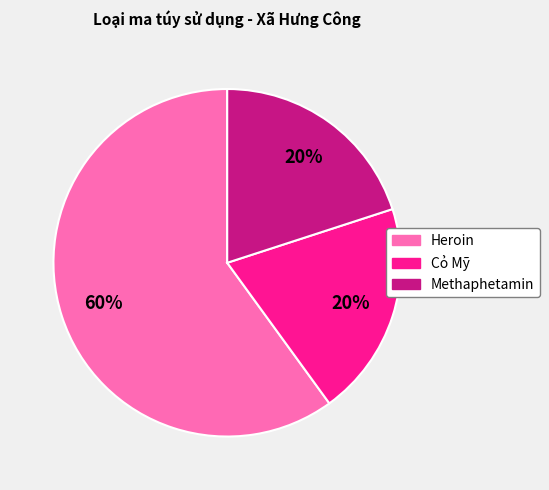

Which category accounts for the majority?

Heroin